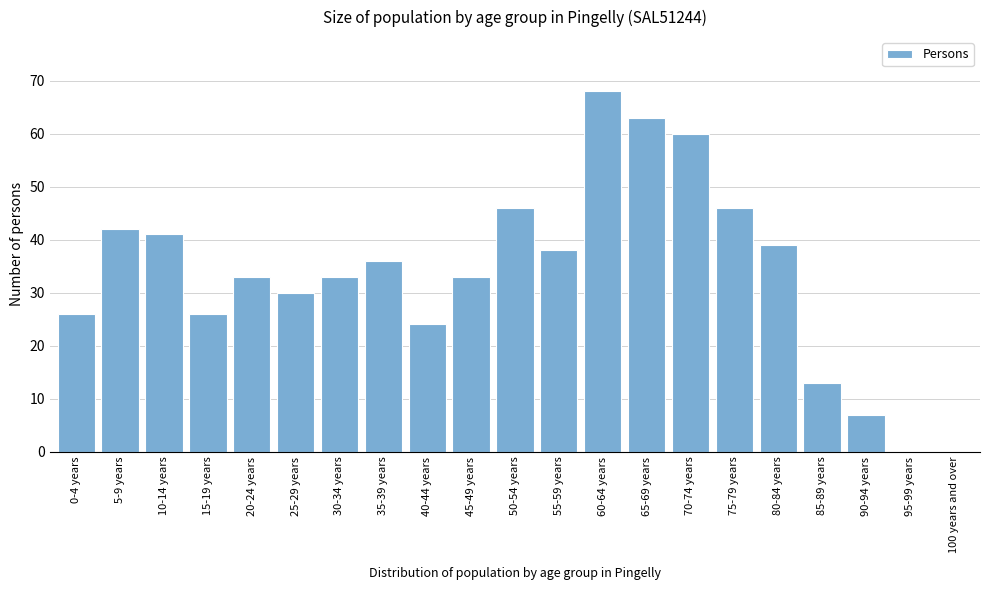

Reading left to right, extract all data points from this chart.

0-4 years=26	5-9 years=42	10-14 years=41	15-19 years=26	20-24 years=33	25-29 years=30	30-34 years=33	35-39 years=36	40-44 years=24	45-49 years=33	50-54 years=46	55-59 years=38	60-64 years=68	65-69 years=63	70-74 years=60	75-79 years=46	80-84 years=39	85-89 years=13	90-94 years=7	95-99 years=0	100 years and over=0